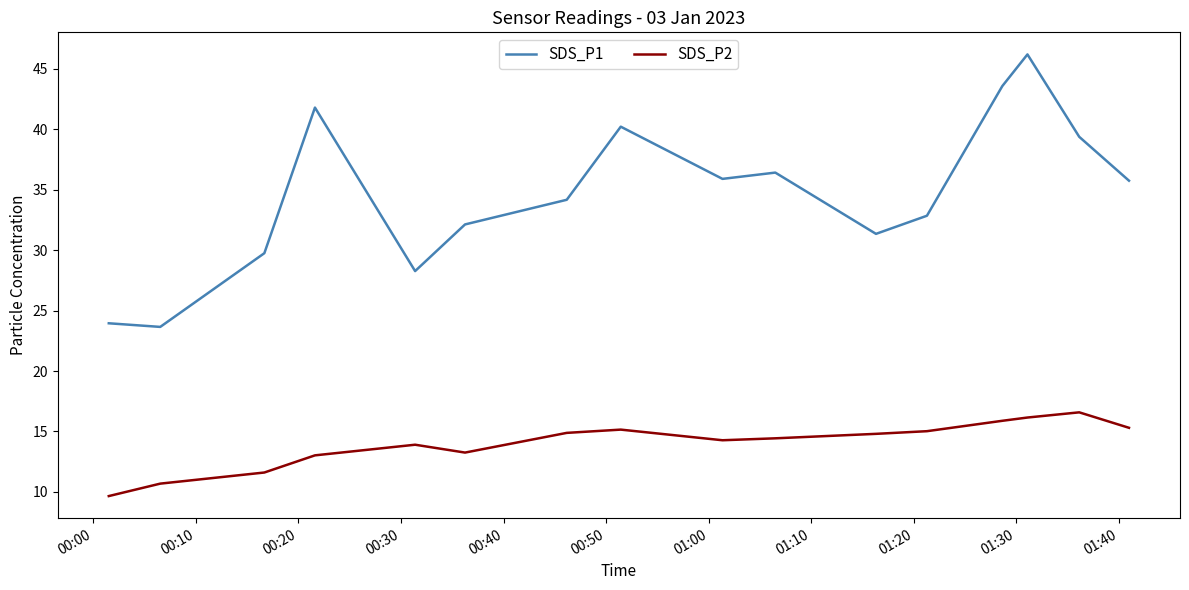

What is the highest value of the SDS_P2 series?

16.6